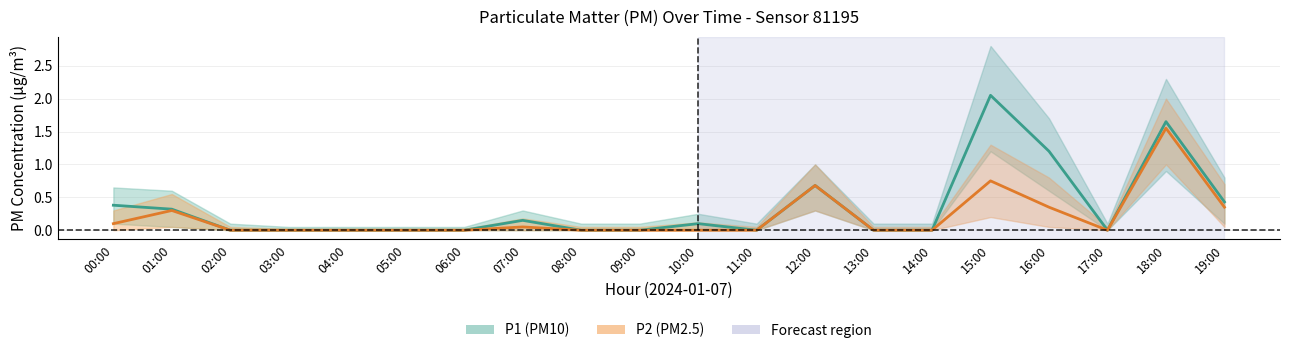

How many lines are shown in the chart?

2